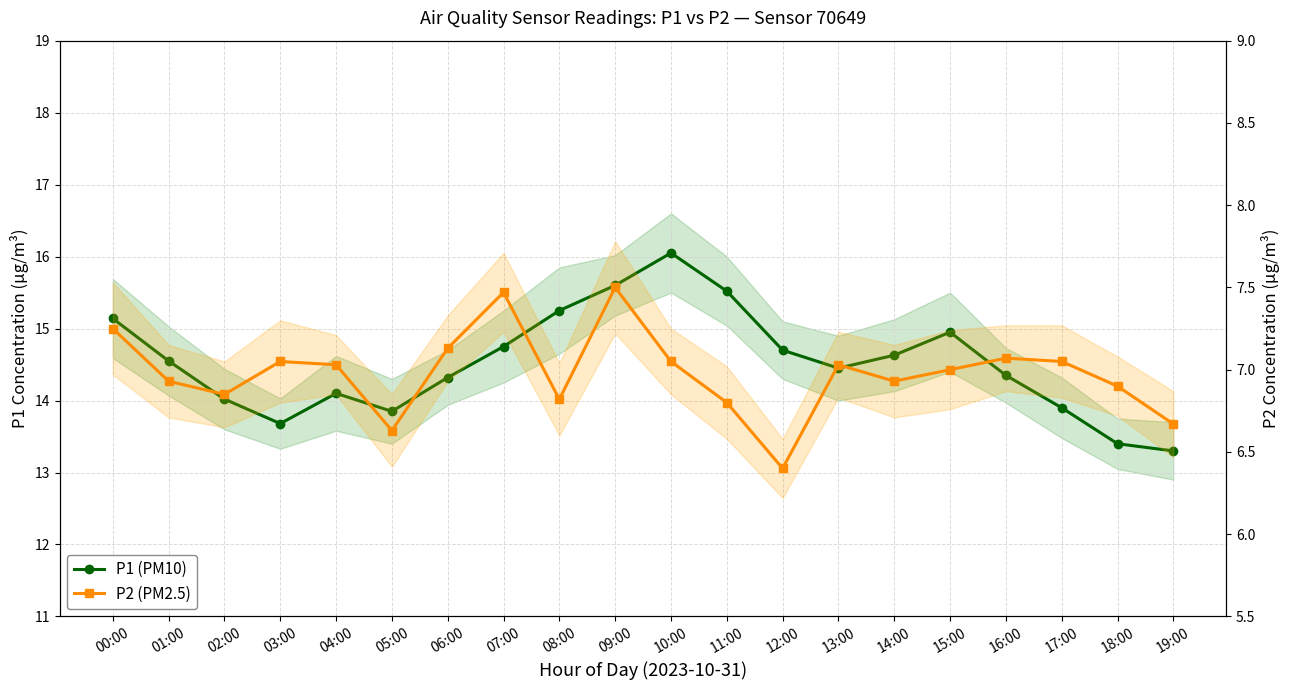

Does the chart display data point markers on the line(s)?

Yes